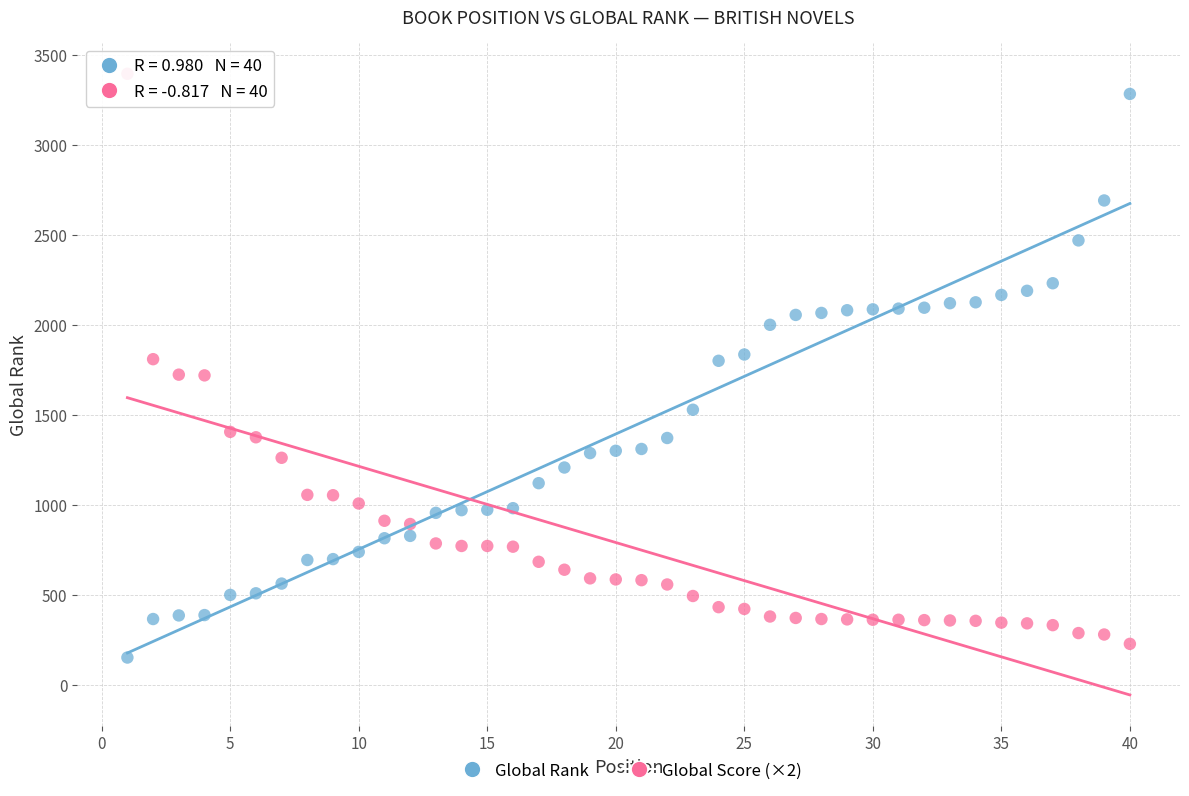

What is the X range (max minus min) for the scatter plot?

39